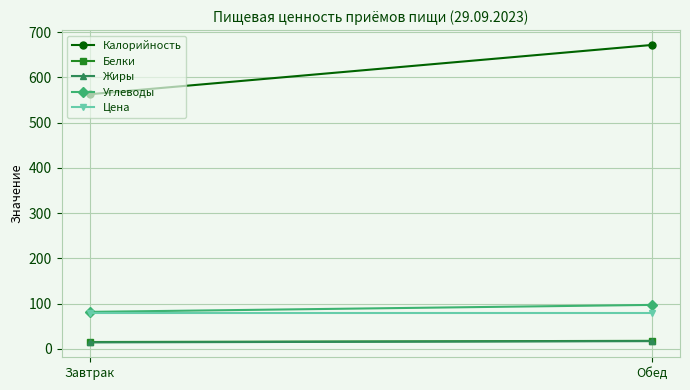

Which series has the largest range (max minus min)?

Калорийность